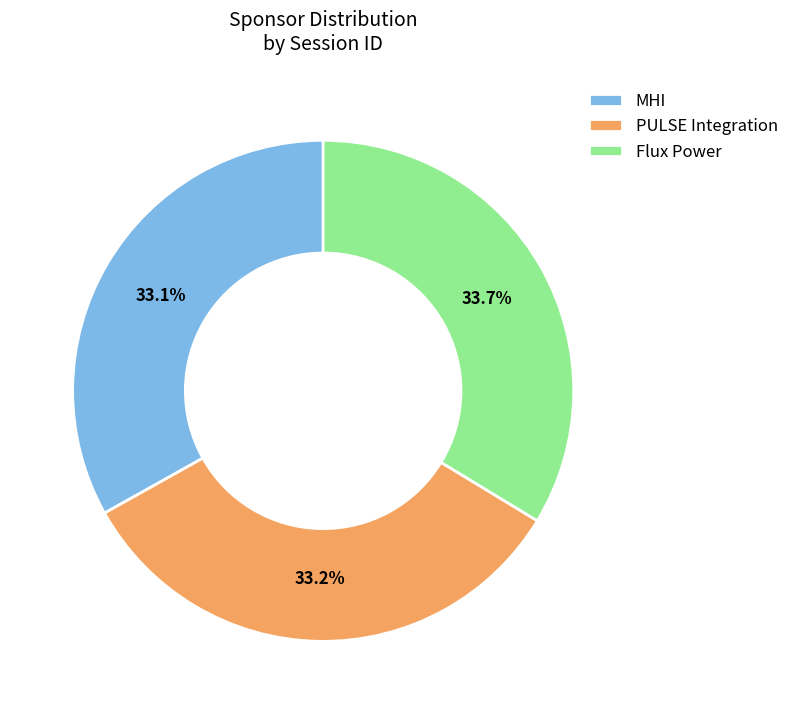

Is the sum of Flux Power and MHI greater than half?

Yes